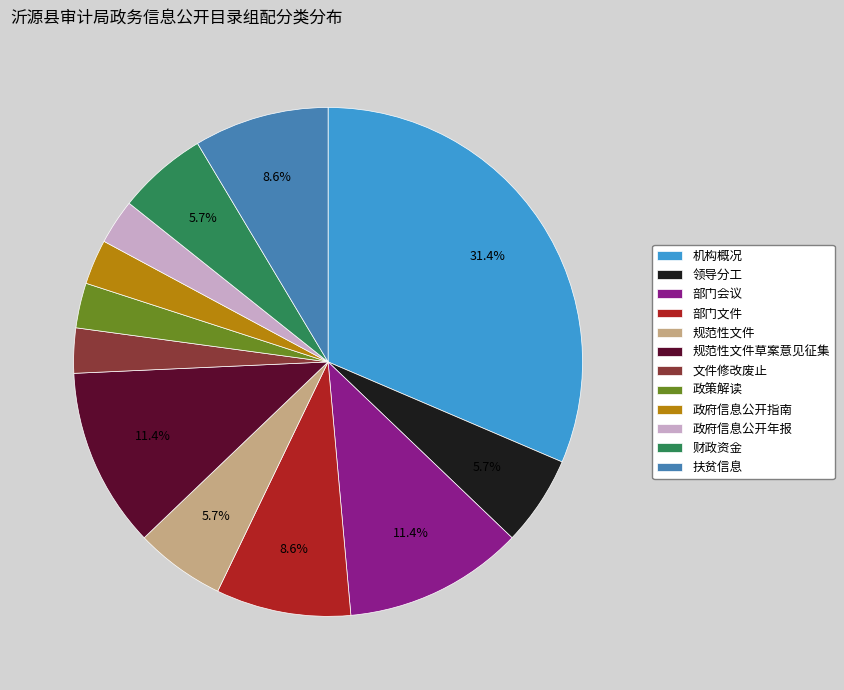

Between 规范性文件草案意见征集 and 扶贫信息, which is larger?

规范性文件草案意见征集